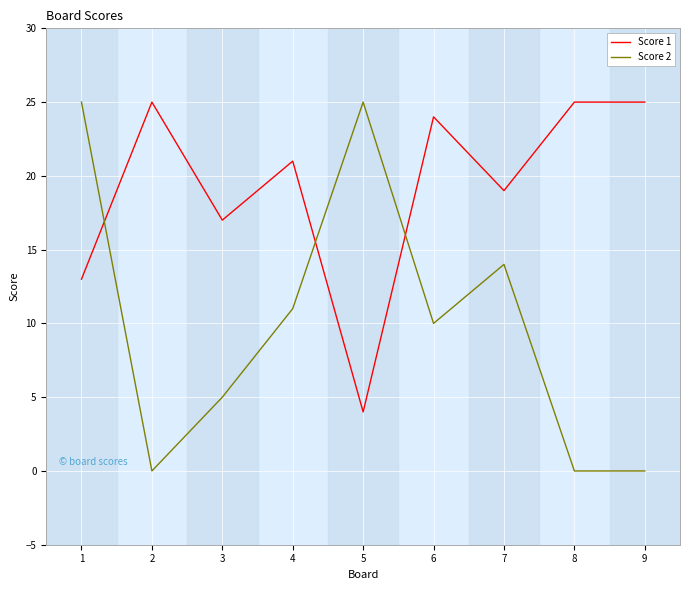

Which series changed the most between 7 and 9?

Score 2